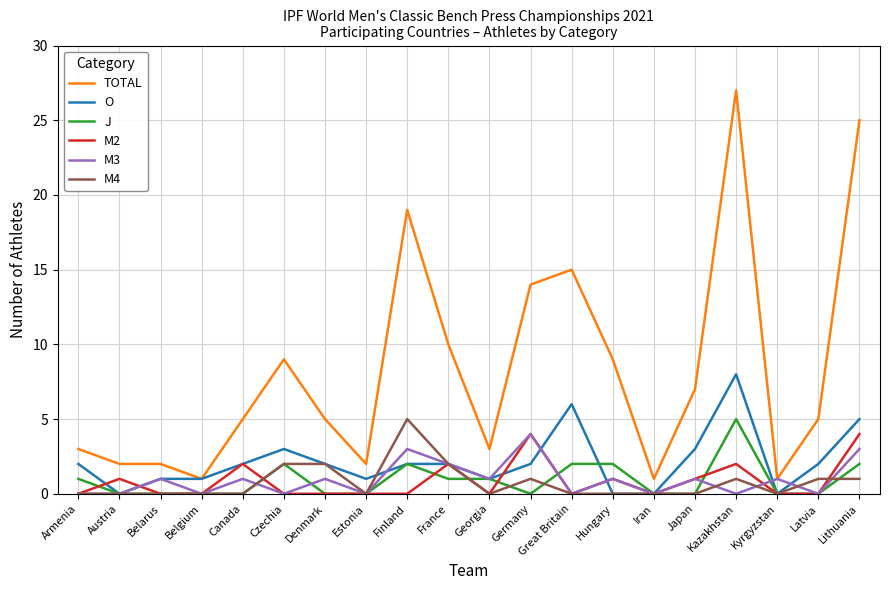

Between Austria and Czechia, which series saw the biggest shift?

TOTAL